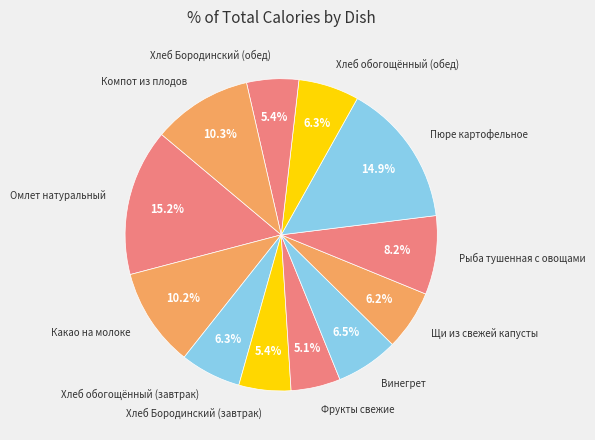

What is the ratio of the value at Хлеб Бородинский (обед) to the value at Хлеб обогощённый (завтрак)?

0.9